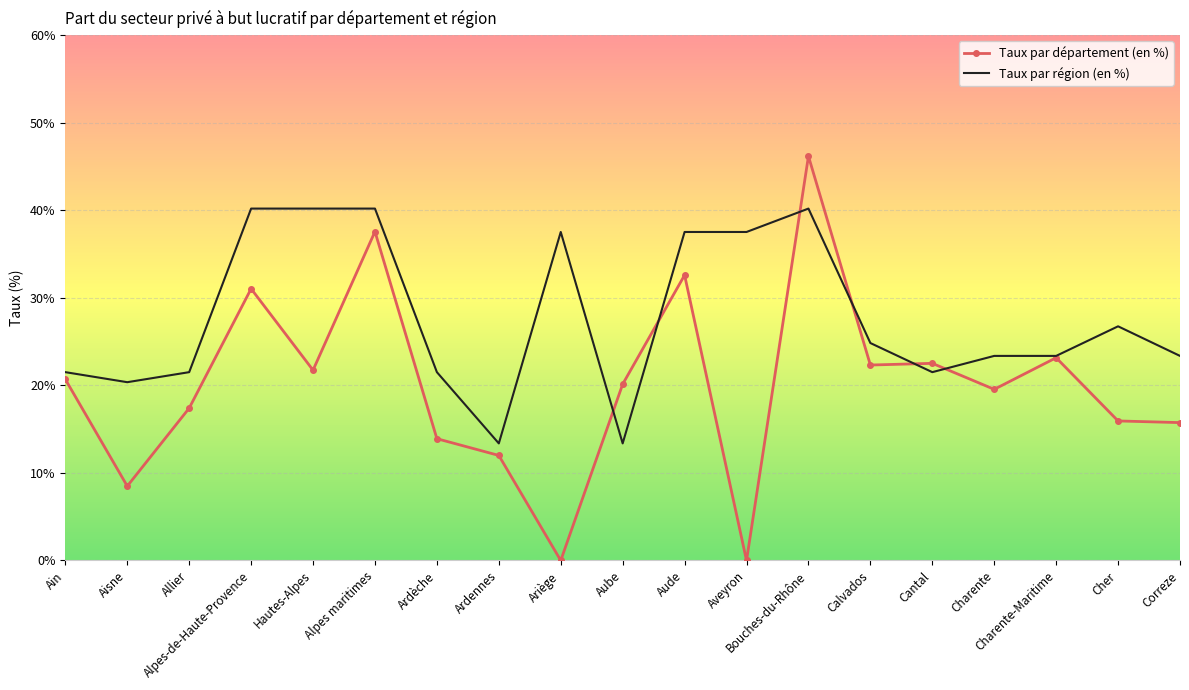

Which series changed the most between Aude and Cher?

Taux par département (en %)